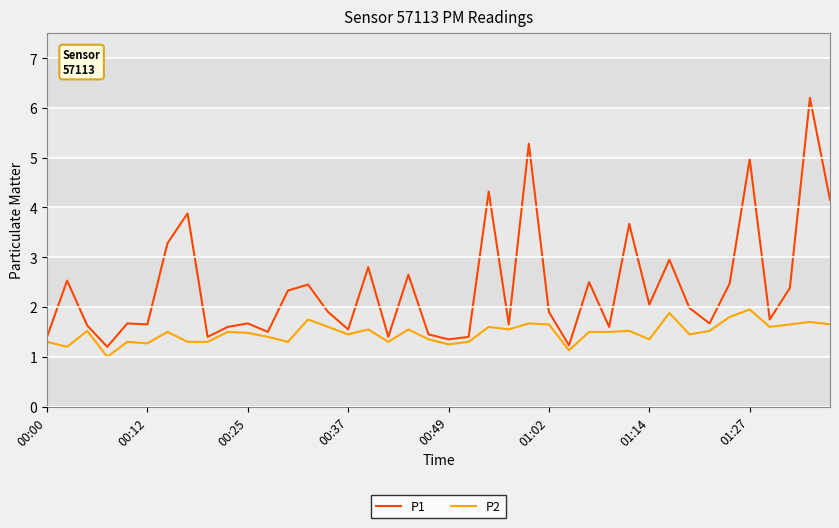

Rank the series by their average value, from lowest to highest.

P2, P1